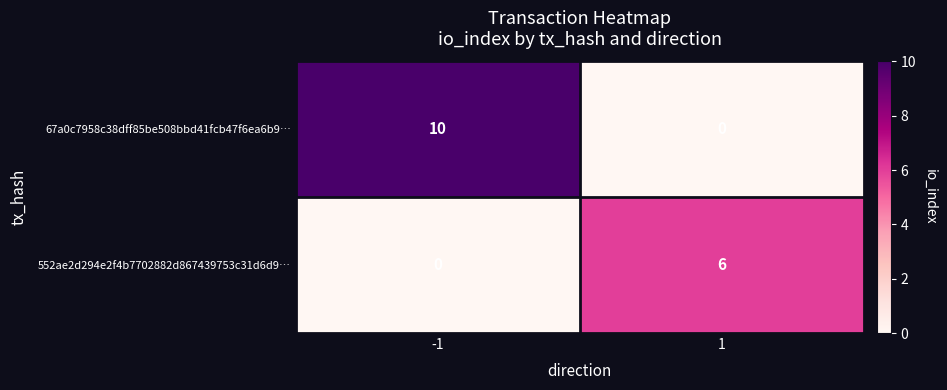

Which series changed the most between -1 and 1?

67a0c7958c38dff85be508bbd41fcb47f6ea6b9…